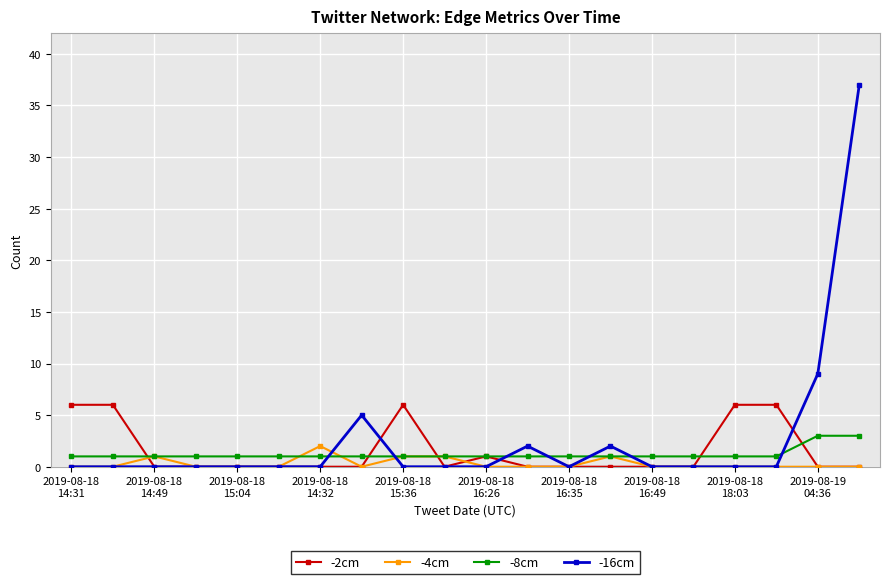

How many series are shown in this chart?

4